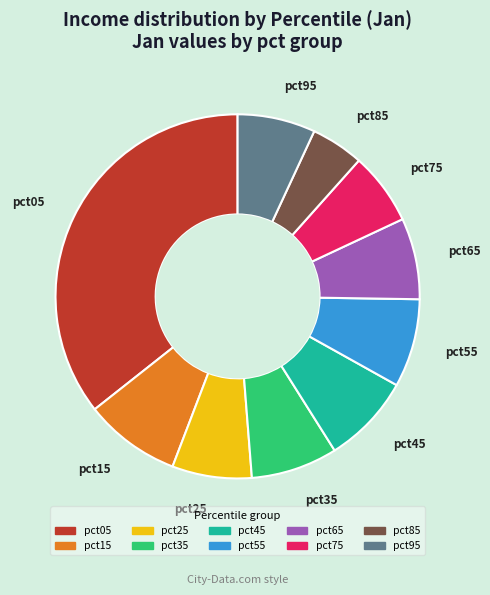

Is there a majority slice in this chart?

No